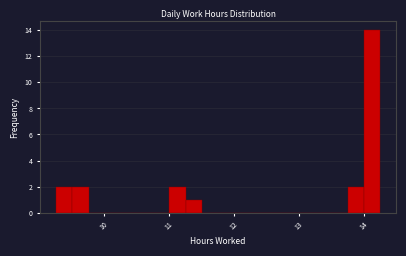

Around what value on the x-axis is the tallest bar? Give the approximate position of its centre, as read against the axis.

14.1